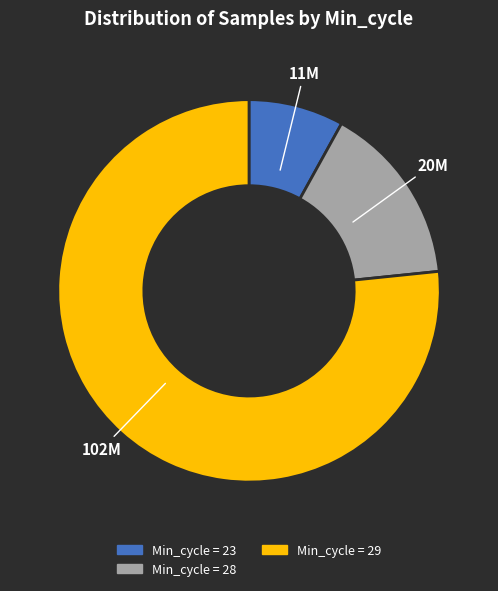

Does any single category account for the majority?

Yes